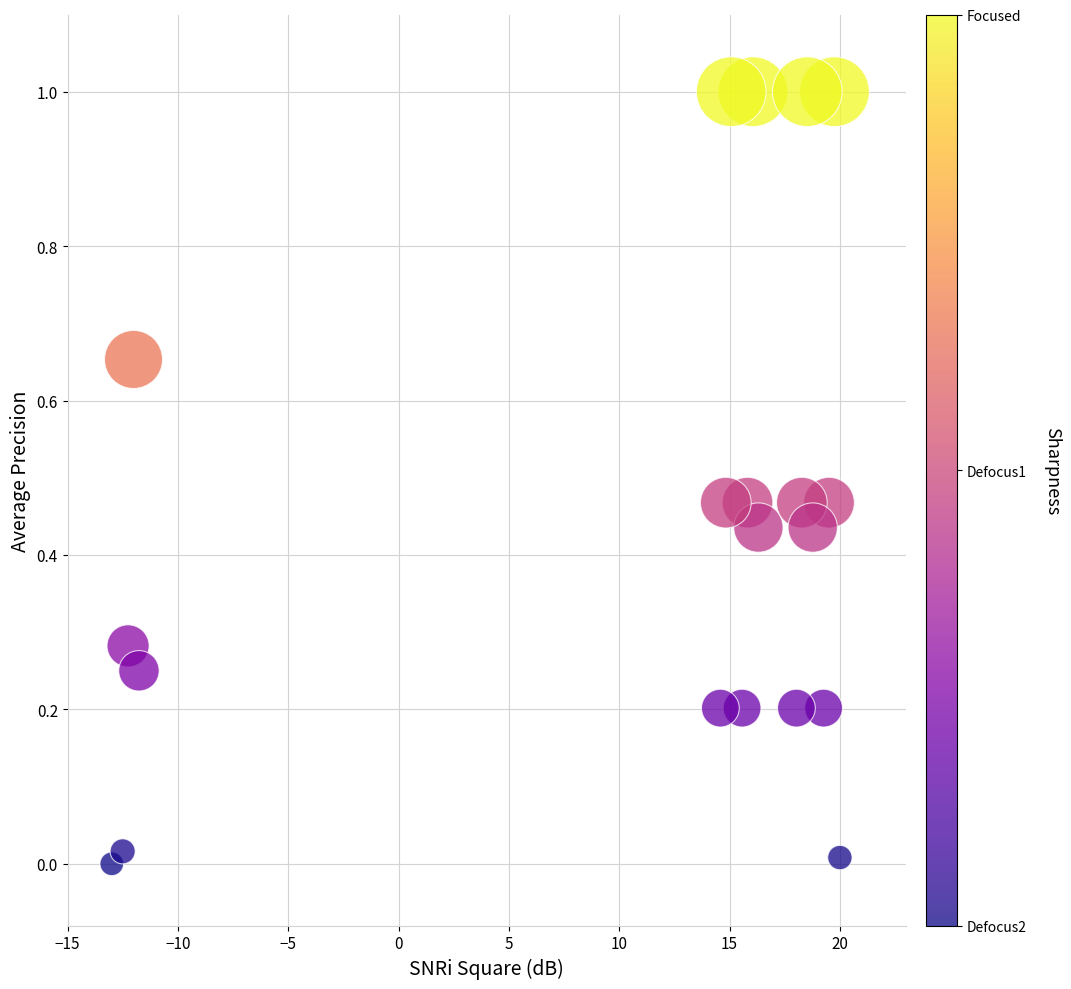

What is the range of Y values (max minus min)?

1.0